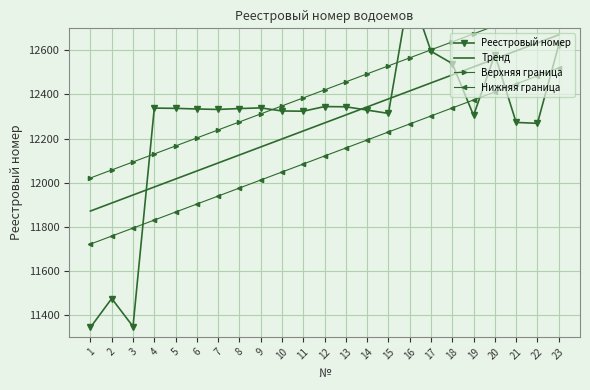

Reading right to left, extract all data points from this chart.

Реестровый номер: 23=12624.0	22=12269.0	21=12273.0	20=12581.0	19=12305.0	18=12540.0	17=12596.0	16=12878.0	15=12314.0	14=12329.0	13=12344.0	12=12345.0	11=12324.0	10=12325.0	9=12339.0	8=12336.0	7=12332.0	6=12334.0	5=12337.0	4=12338.0	3=11347.0	2=11474.0	1=11343.0
Тренд: 23=12670.4	22=12634.1	21=12597.8	20=12561.4	19=12525.1	18=12488.8	17=12452.4	16=12416.1	15=12379.7	14=12343.4	13=12307.1	12=12270.7	11=12234.4	10=12198.1	9=12161.7	8=12125.4	7=12089.1	6=12052.7	5=12016.4	4=11980.1	3=11943.7	2=11907.4	1=11871.0
Верхняя граница: 23=12820.4	22=12784.1	21=12747.8	20=12711.4	19=12675.1	18=12638.8	17=12602.4	16=12566.1	15=12529.7	14=12493.4	13=12457.1	12=12420.7	11=12384.4	10=12348.1	9=12311.7	8=12275.4	7=12239.1	6=12202.7	5=12166.4	4=12130.1	3=12093.7	2=12057.4	1=12021.0
Нижняя граница: 23=12520.4	22=12484.1	21=12447.8	20=12411.4	19=12375.1	18=12338.8	17=12302.4	16=12266.1	15=12229.7	14=12193.4	13=12157.1	12=12120.7	11=12084.4	10=12048.1	9=12011.7	8=11975.4	7=11939.1	6=11902.7	5=11866.4	4=11830.1	3=11793.7	2=11757.4	1=11721.0